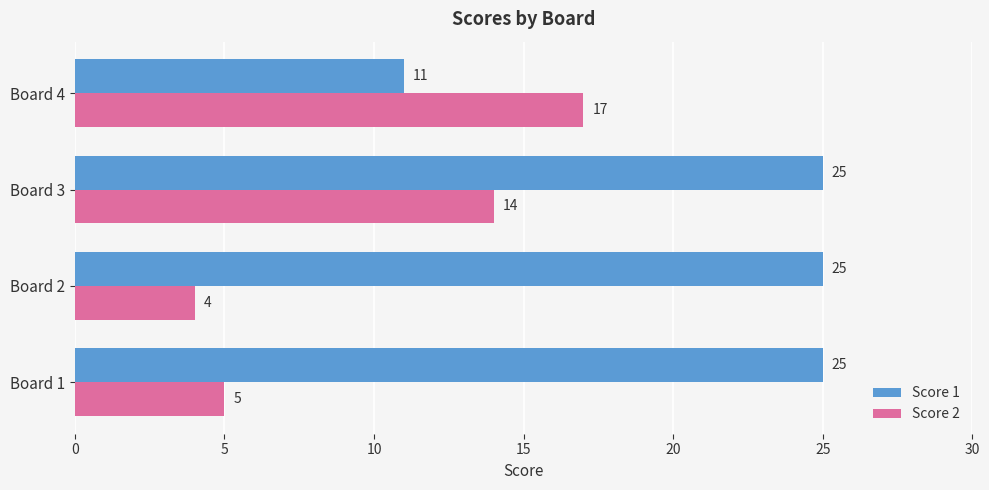

What is the smallest value displayed?

4